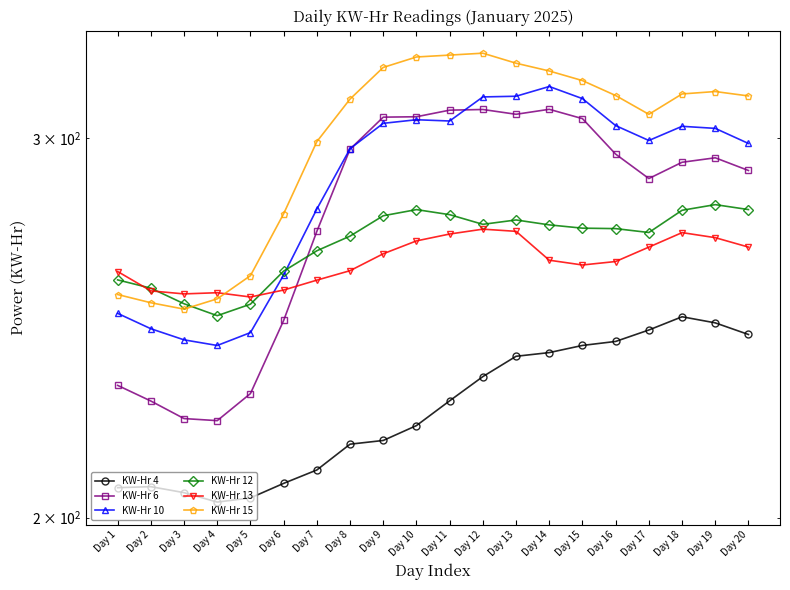

List the labels in order of KW-Hr 6 value, smallest first.

Day 4, Day 3, Day 2, Day 5, Day 1, Day 6, Day 7, Day 17, Day 20, Day 18, Day 19, Day 16, Day 8, Day 15, Day 9, Day 10, Day 13, Day 11, Day 12, Day 14